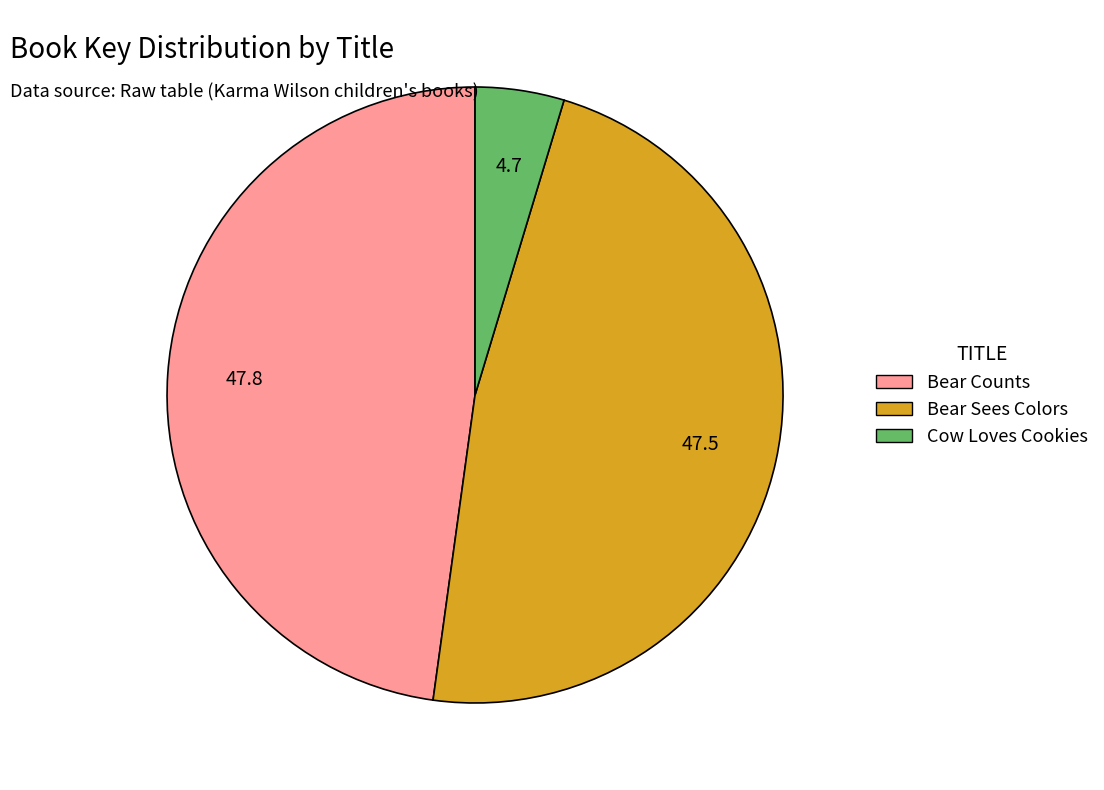

Is the sum of Bear Sees Colors and Bear Counts greater than half?

Yes